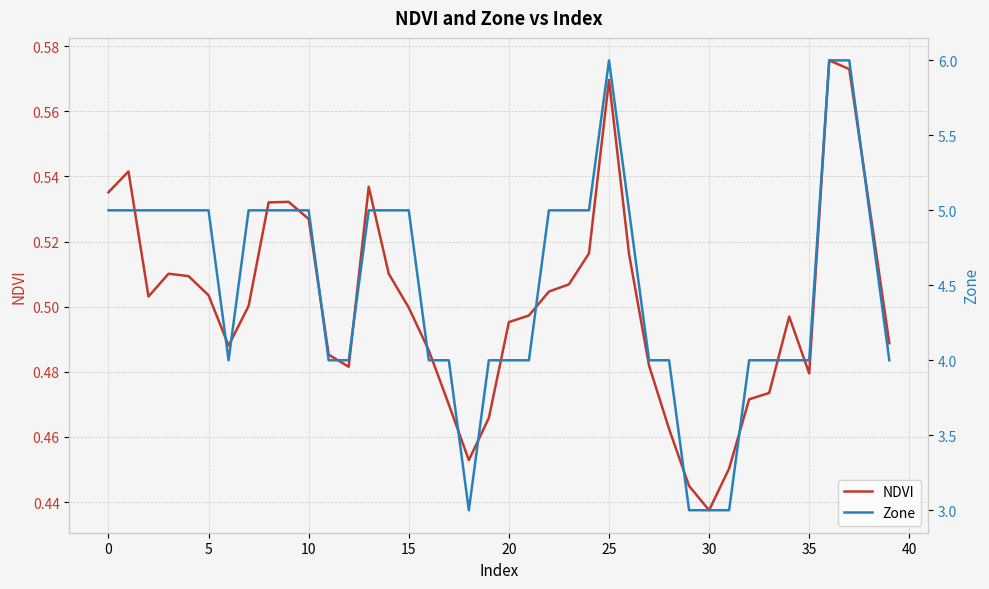

True or false: NDVI and Zone intersect in this chart.

False